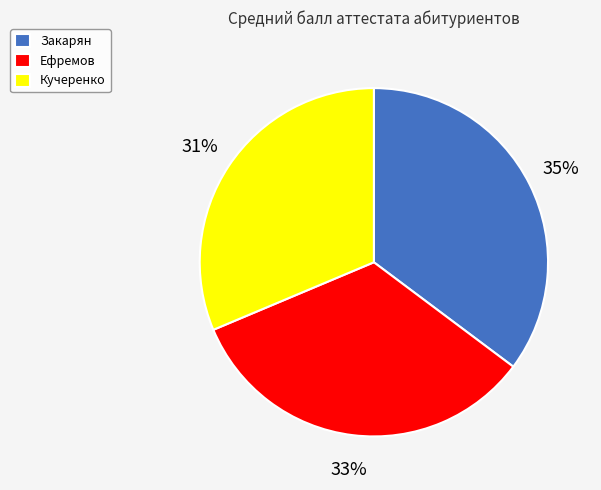

Approximately how many times larger is the value at Ефремов compared to Закарян?

0.9